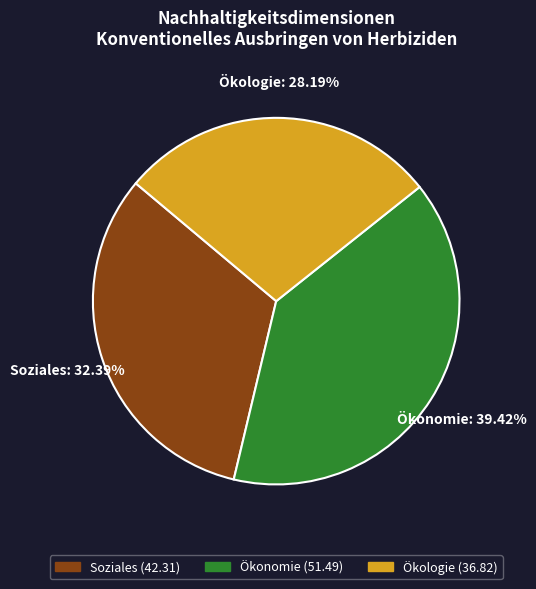

What percentage do Ökonomie and Soziales together represent?

71.8%